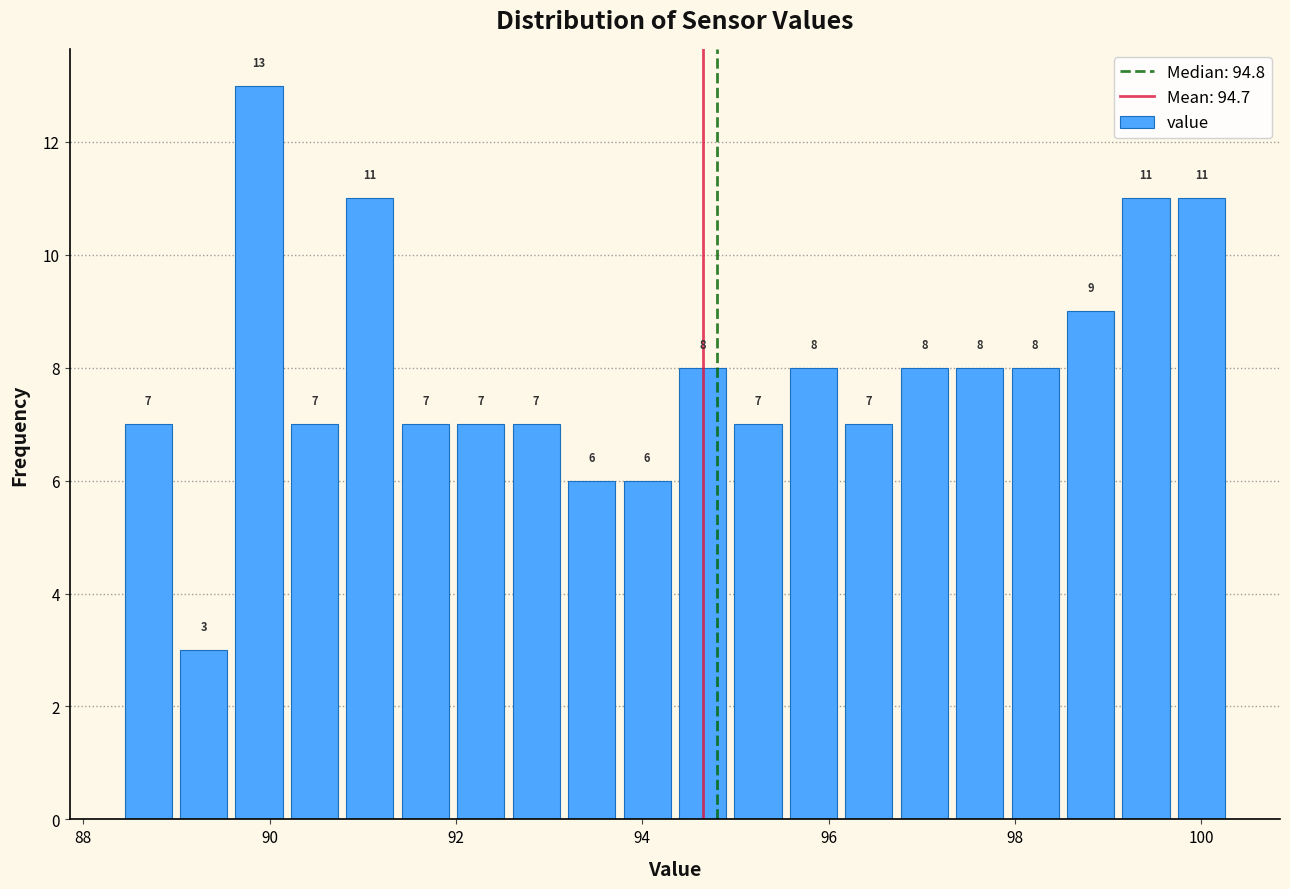

Read against the x-axis, roughly where is the centre of the tallest bar?

89.8